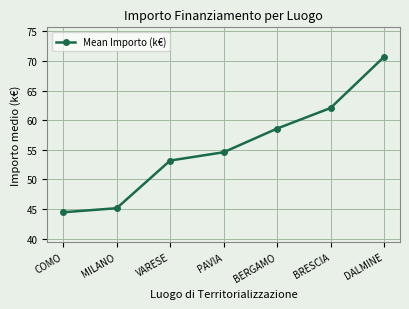

Which label corresponds to the largest value in the chart?

DALMINE